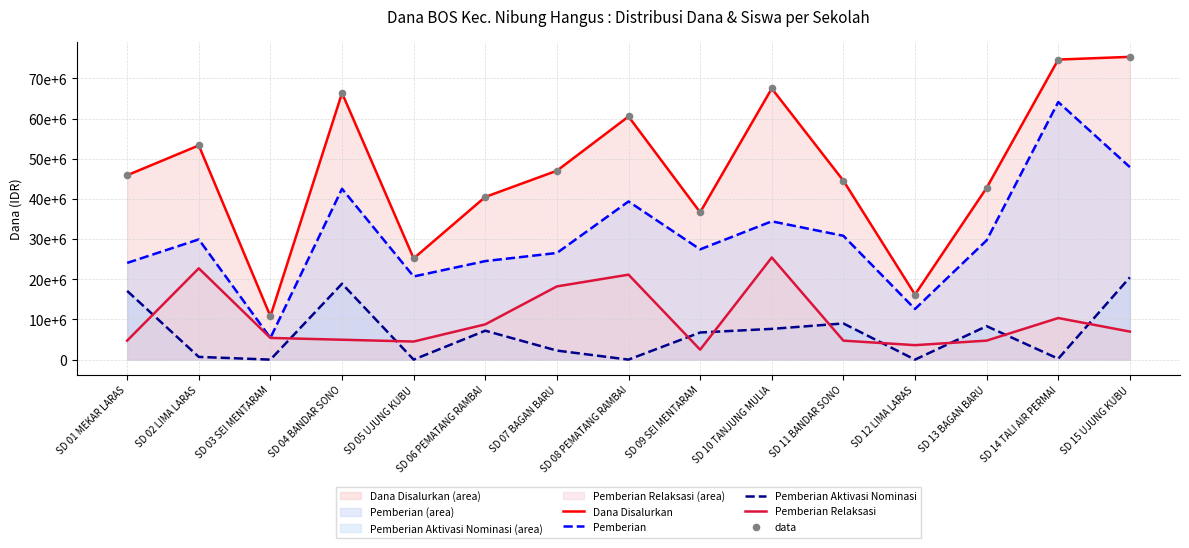

At how many categories does at least one series exceed 35122356?

12